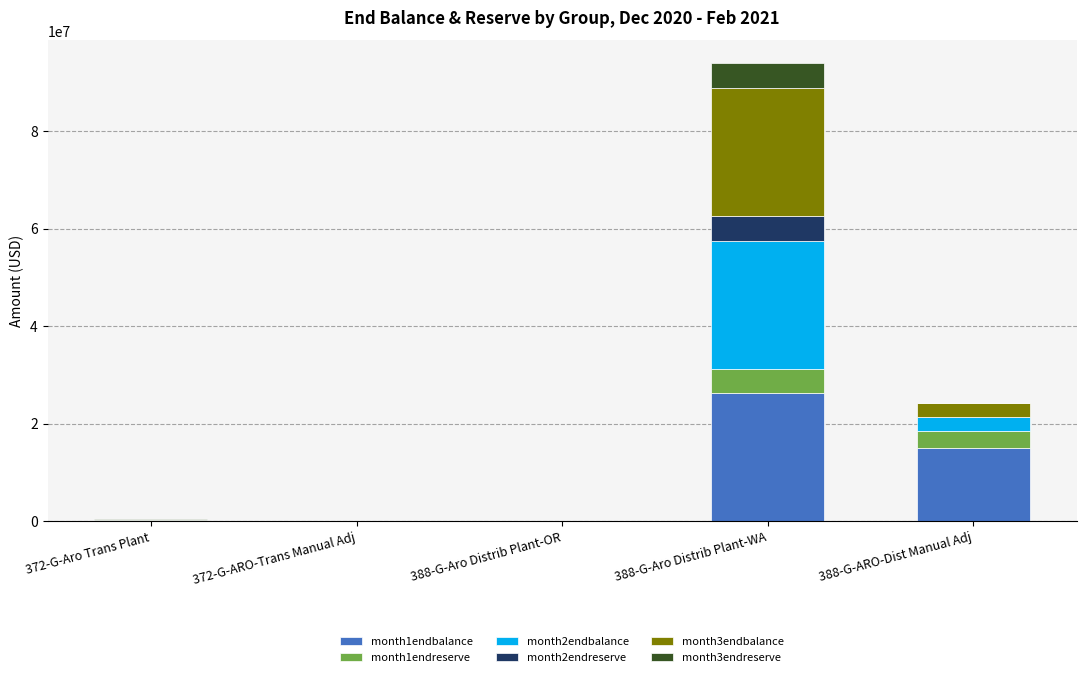

What is the difference between the second highest and second lowest values in the month3endreserve series?

33340.9